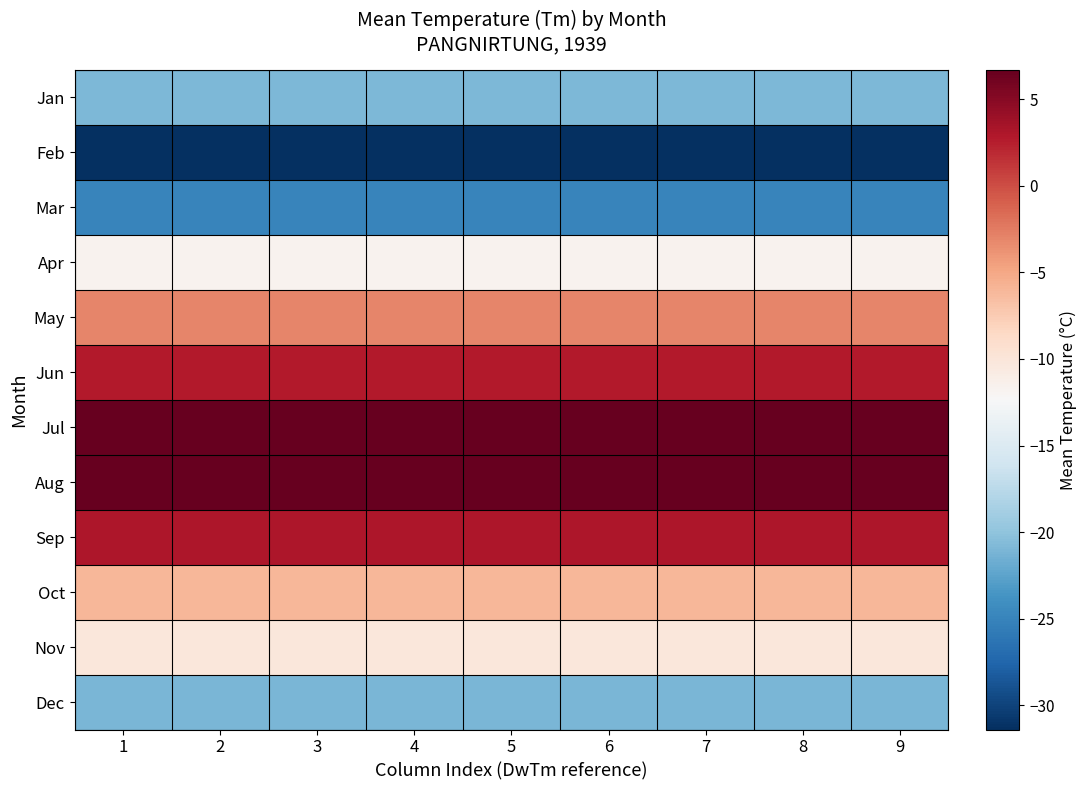

What is the difference between the highest and lowest values at 2?

38.1